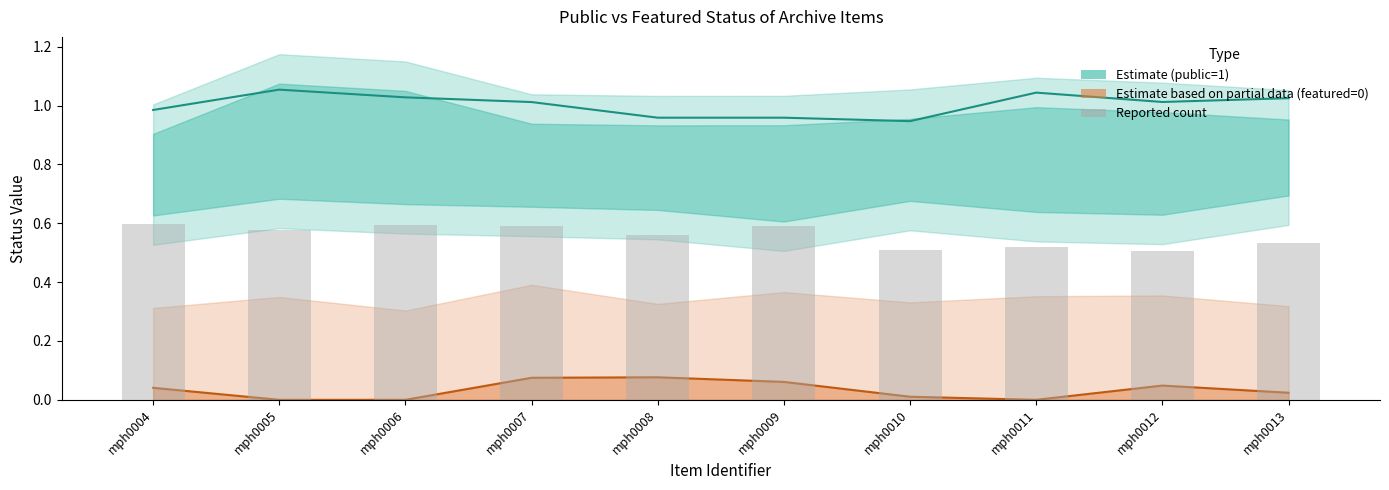

Which series has the largest total across all categories?

public